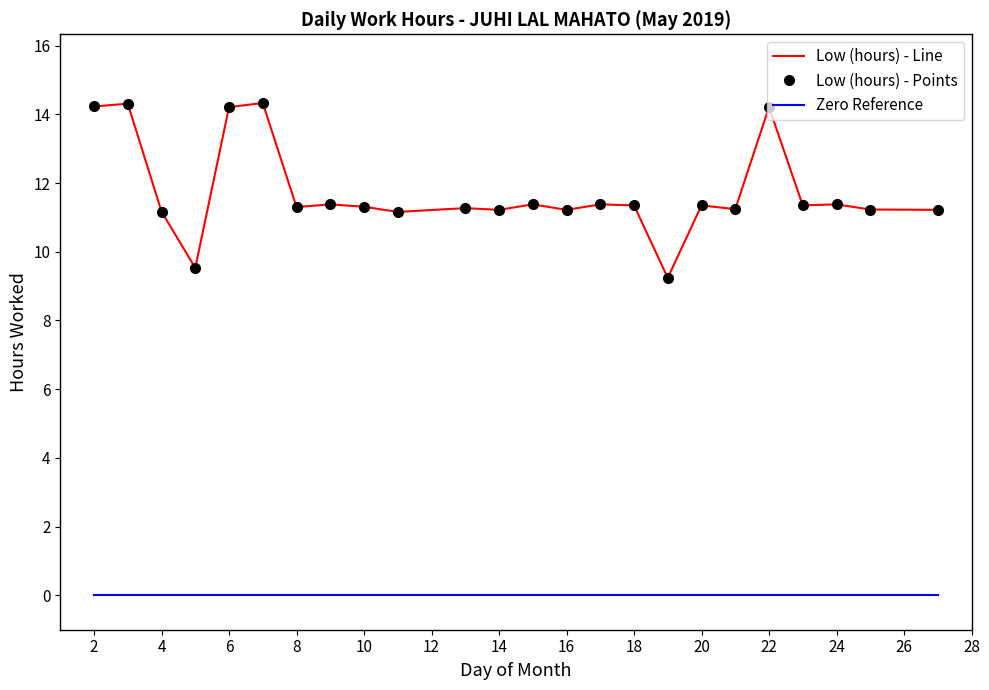

Reading left to right, list all the values displayed in this chart.

Low (hours) - Line: 14.2	14.3	11.2	9.5	14.2	14.3	11.3	11.4	11.3	11.2	11.3	11.2	11.4	11.2	11.4	11.3	9.2	11.3	11.2	14.2	11.3	11.4	11.2	11.2
Low (hours) - Points: 14.2	14.3	11.2	9.5	14.2	14.3	11.3	11.4	11.3	11.2	11.3	11.2	11.4	11.2	11.4	11.3	9.2	11.3	11.2	14.2	11.3	11.4	11.2	11.2
Zero Reference: 0.0	0.0	0.0	0.0	0.0	0.0	0.0	0.0	0.0	0.0	0.0	0.0	0.0	0.0	0.0	0.0	0.0	0.0	0.0	0.0	0.0	0.0	0.0	0.0